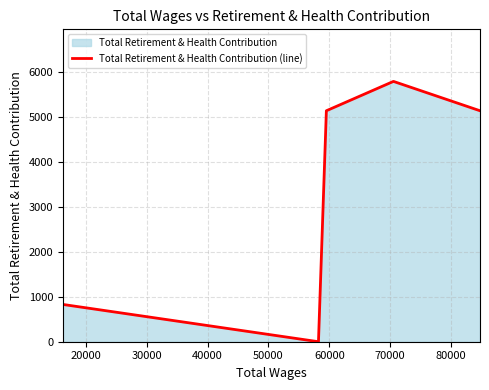

What is the value of the 3rd point from the left?

5131